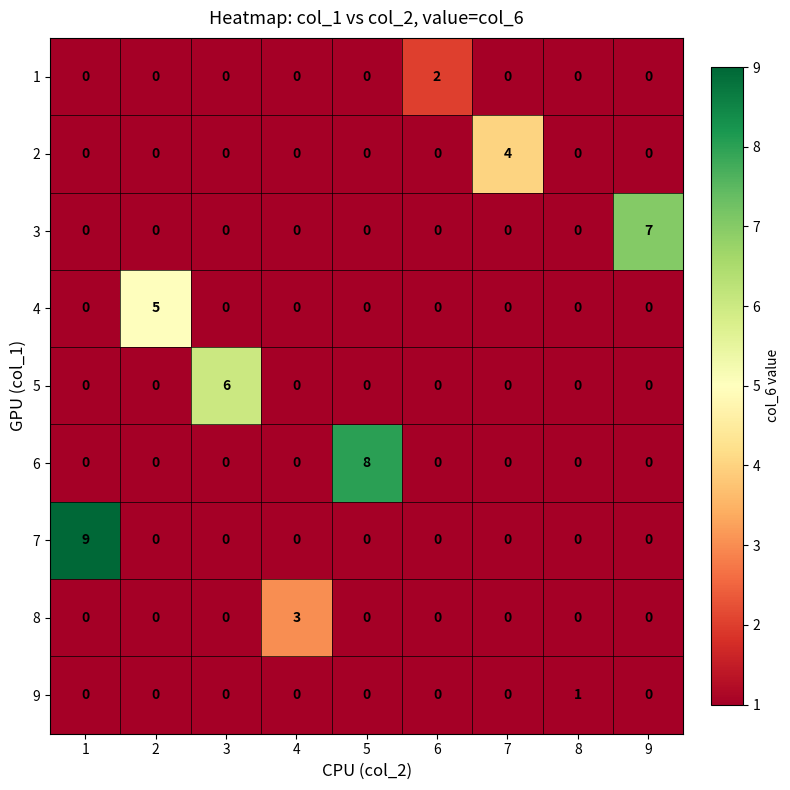

Is it true that 2 equals 0 at 8?

True